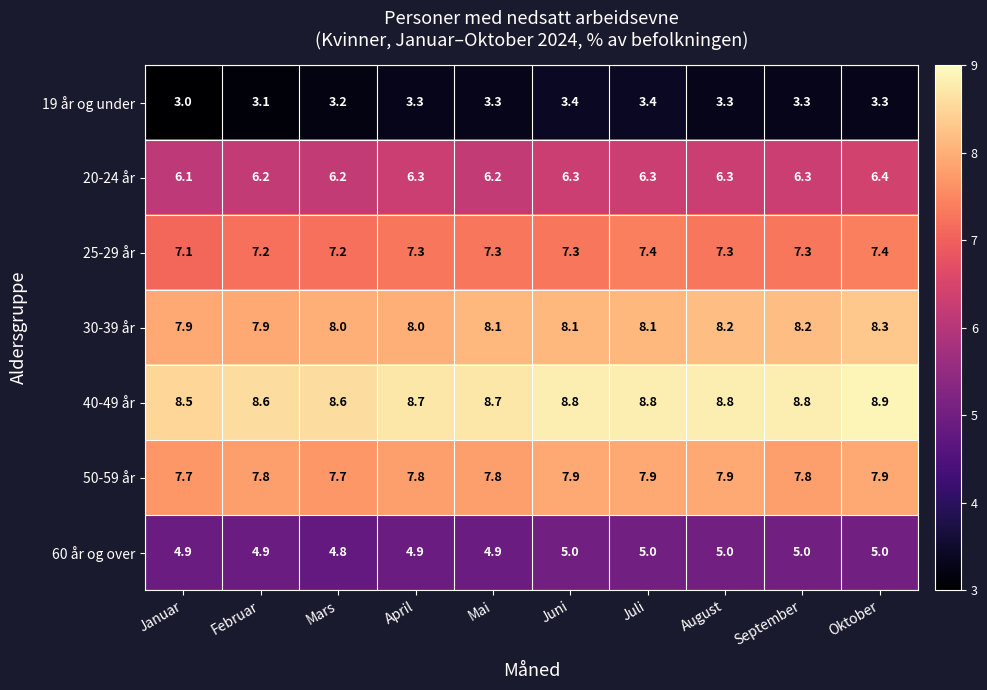

Rank the series at Oktober from lowest to highest value.

19 år og under, 60 år og over, 20-24 år, 25-29 år, 50-59 år, 30-39 år, 40-49 år